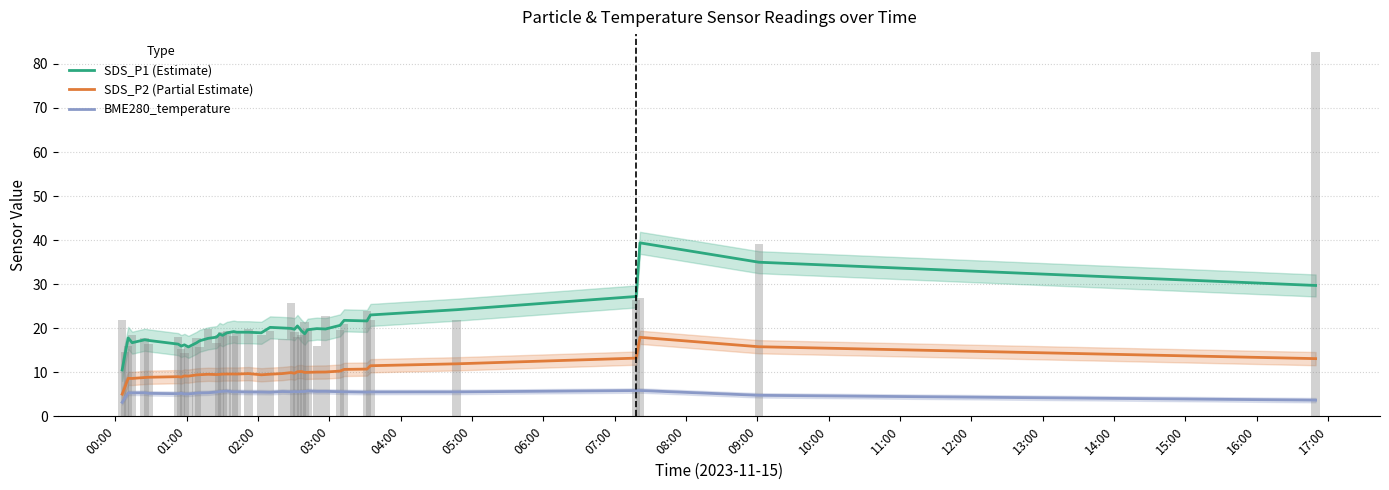

How many data points in SDS_P1 (Estimate) are less than 19?

19